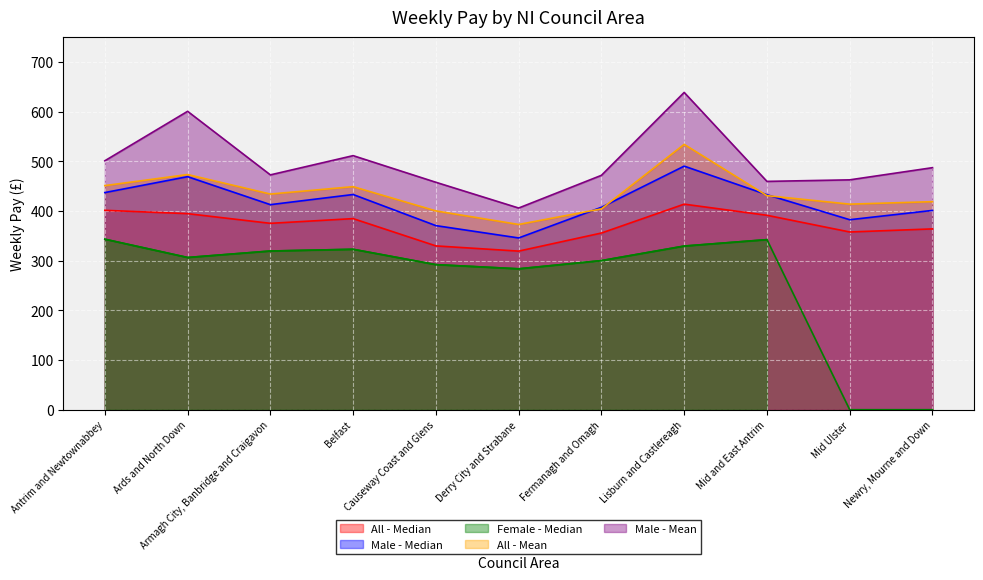

Between Ards and North Down and Armagh City, Banbridge and Craigavon, which is larger?

Ards and North Down